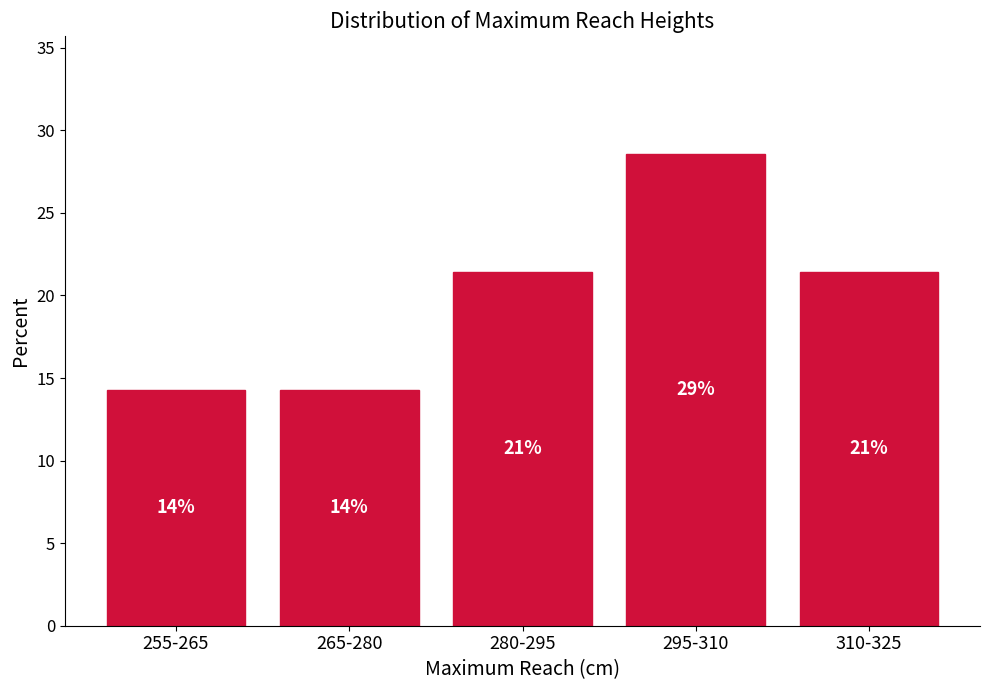

How many bars are there in total?

5